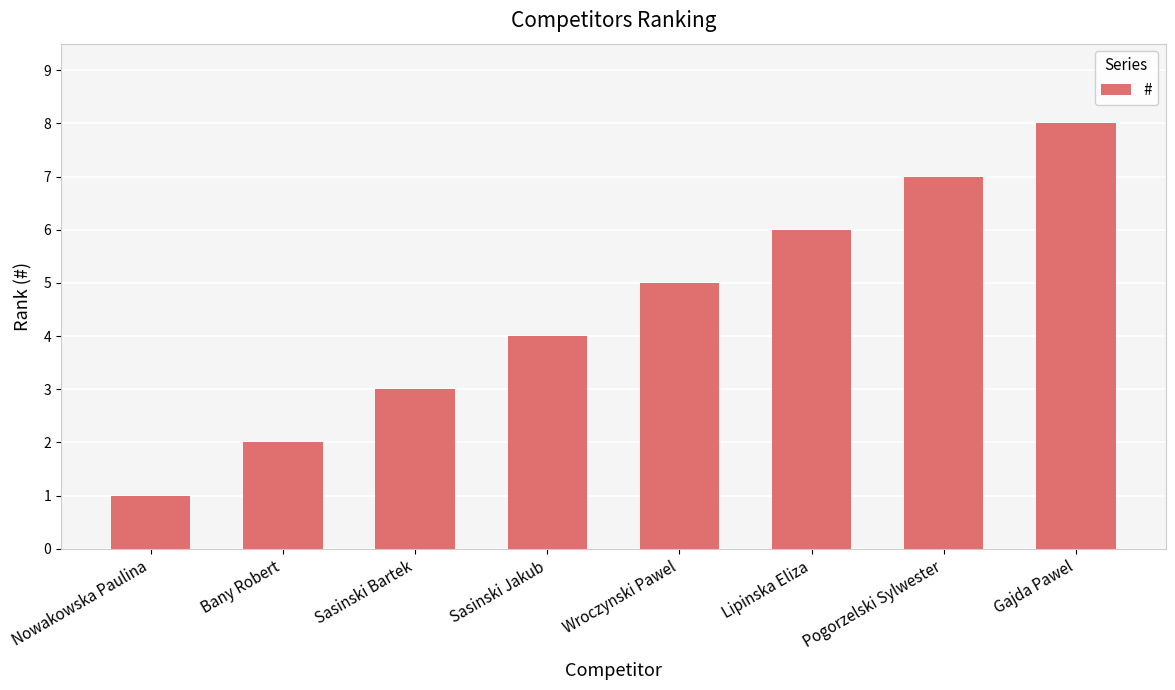

How many values are below 5?

4